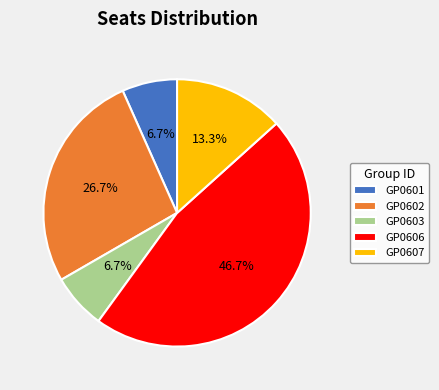

Between GP0601 and GP0607, which is larger?

GP0607